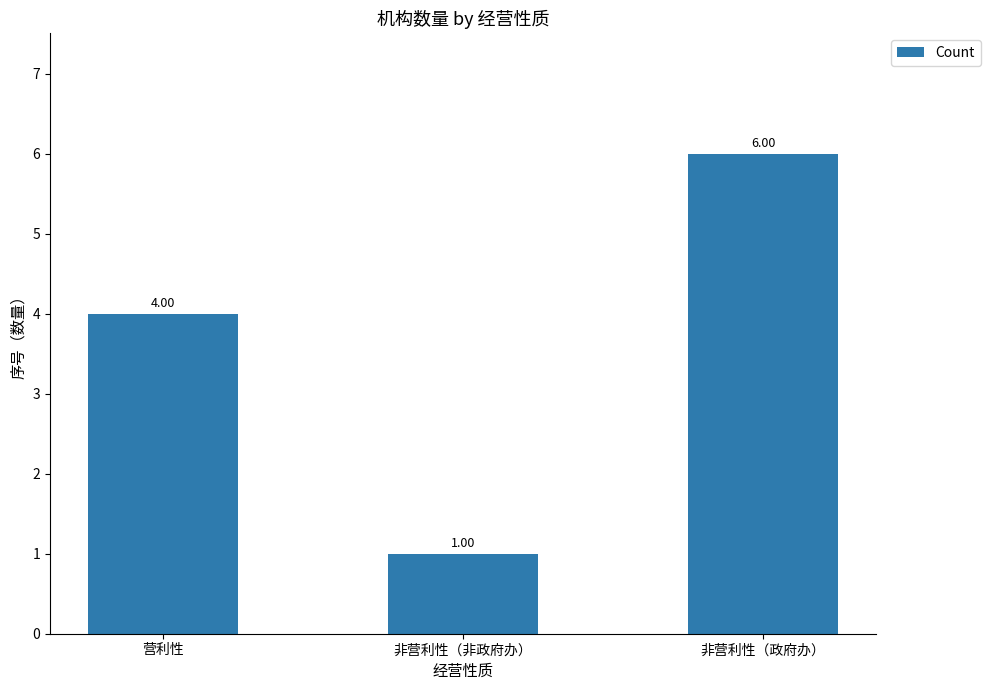

Which has a higher value, 非营利性（非政府办） or 非营利性（政府办）?

非营利性（政府办）